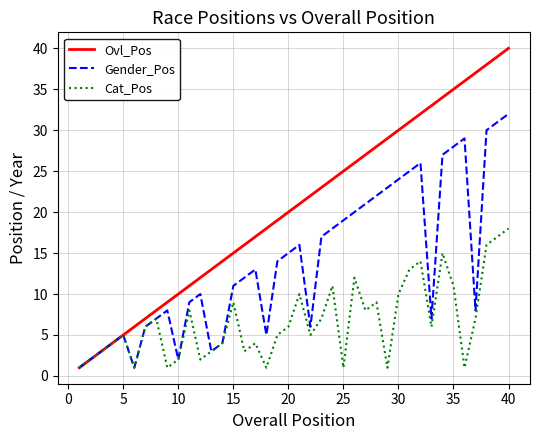

How many series are shown in this chart?

3